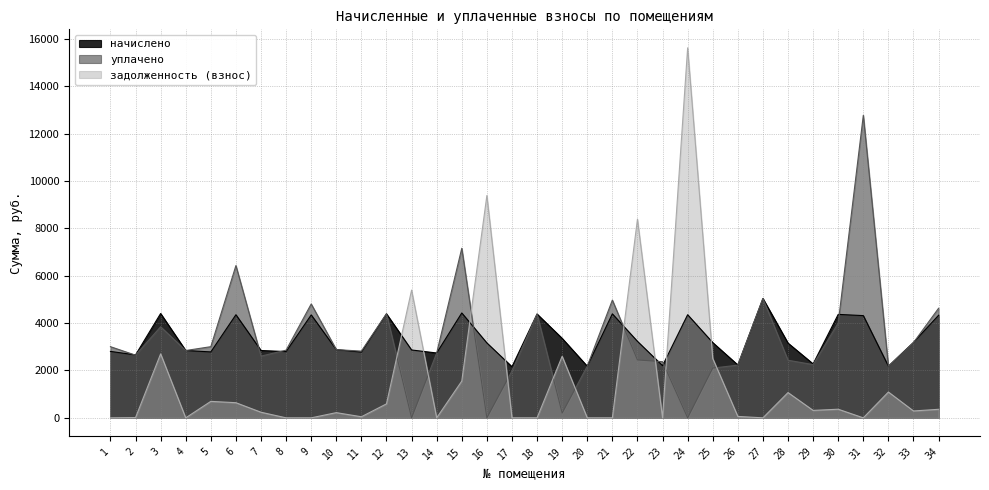

What is the value of the уплачено point at the 31st from the left?

12770.2